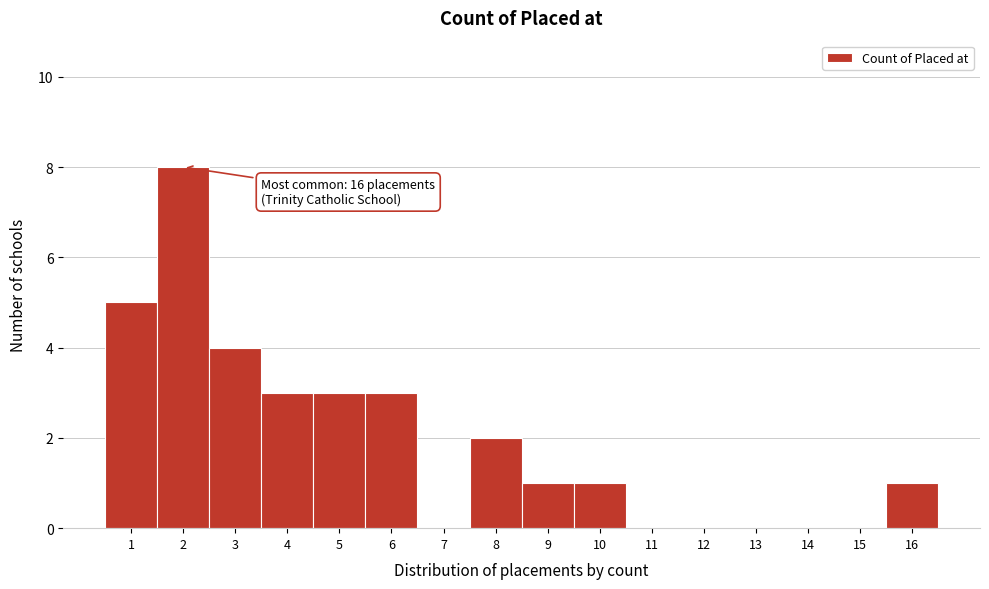

Which range on the x-axis has the tallest bar?

1.5 to 2.5